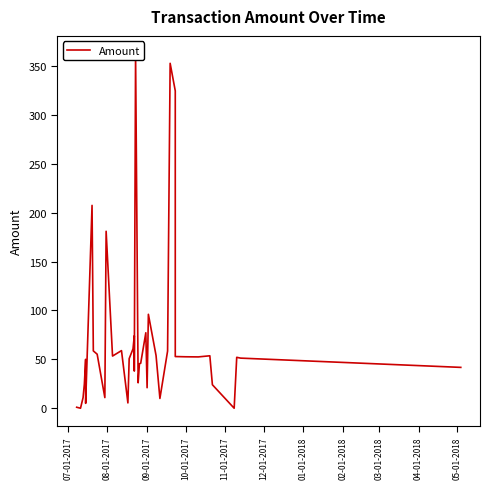

The value at 25 is 42.5. True or false?

False